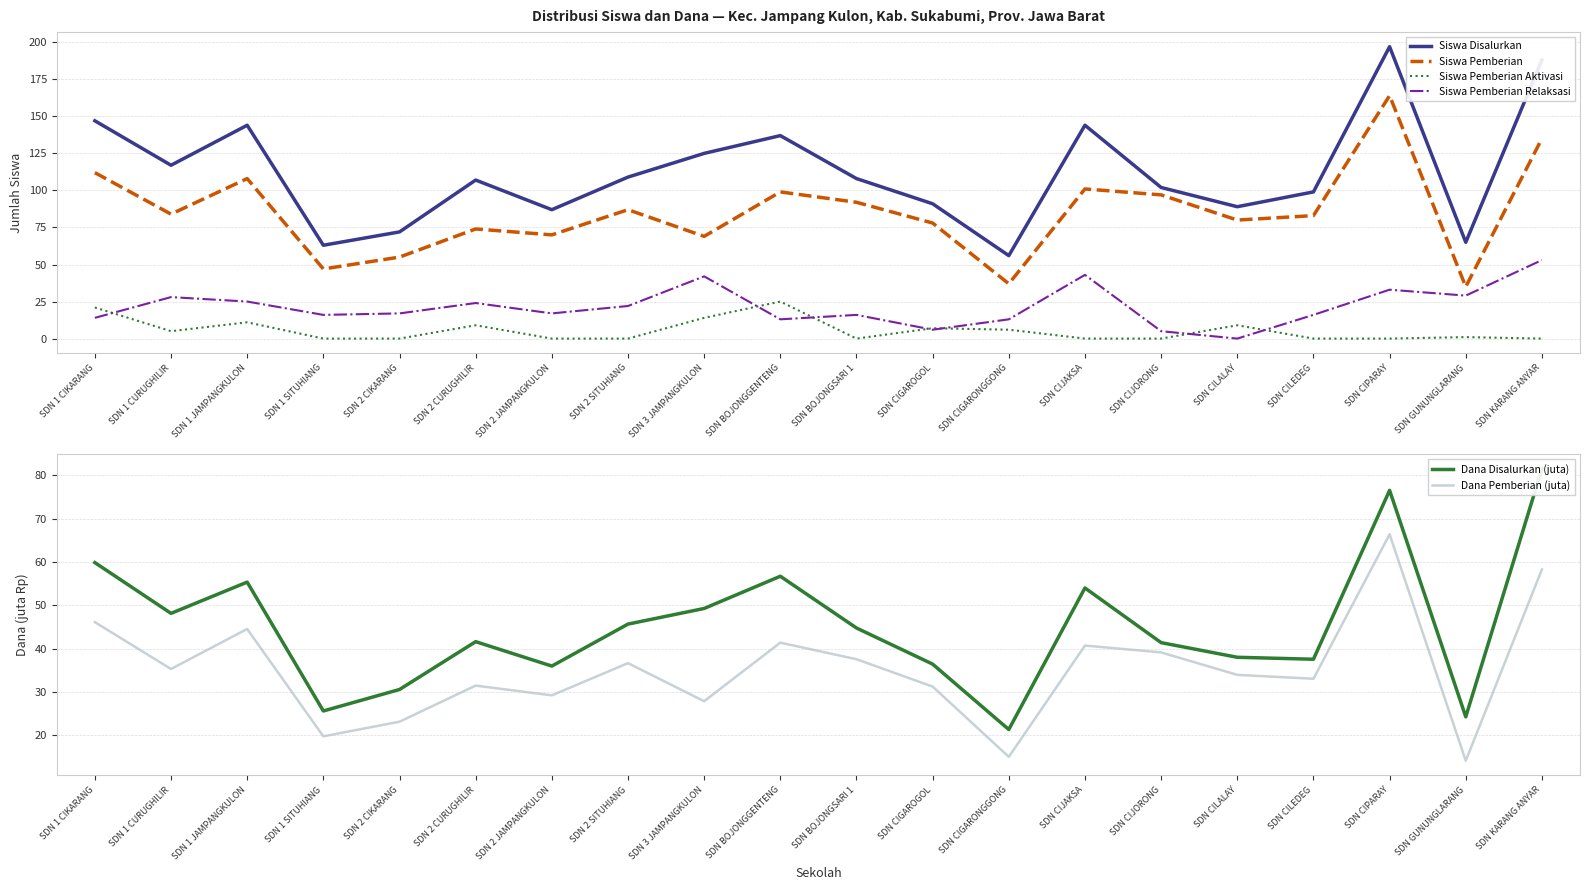

How many distinct data groups are displayed?

6